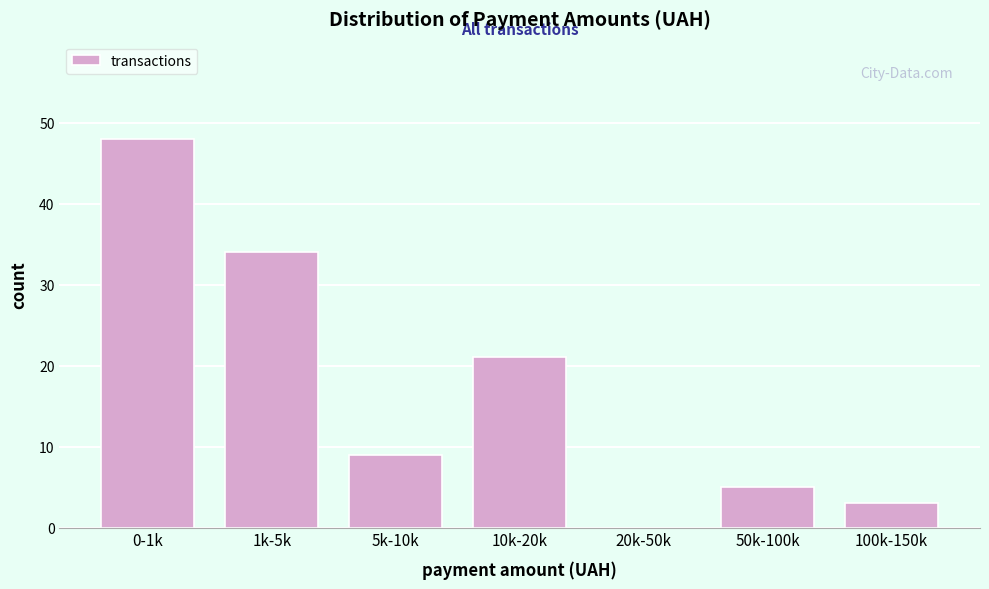

Reading left to right, transcribe all the data shown in this chart.

0-1k=48	1k-5k=34	5k-10k=9	10k-20k=21	20k-50k=0	50k-100k=5	100k-150k=3